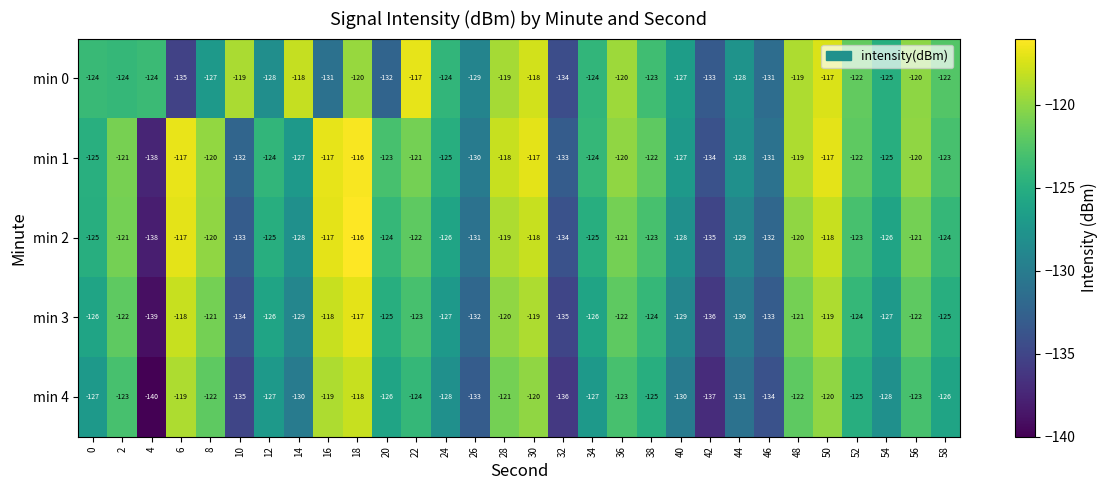

At which label is min 3 closest to -128?

14